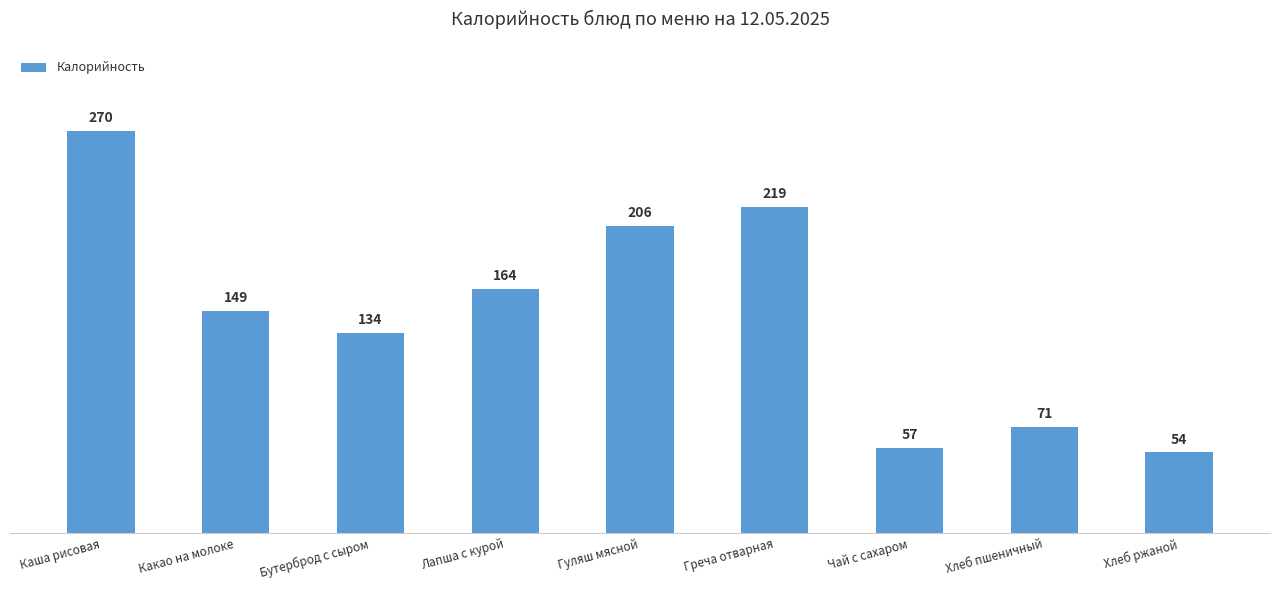

What is the change in value from Каша рисовая to Какао на молоке?

-121